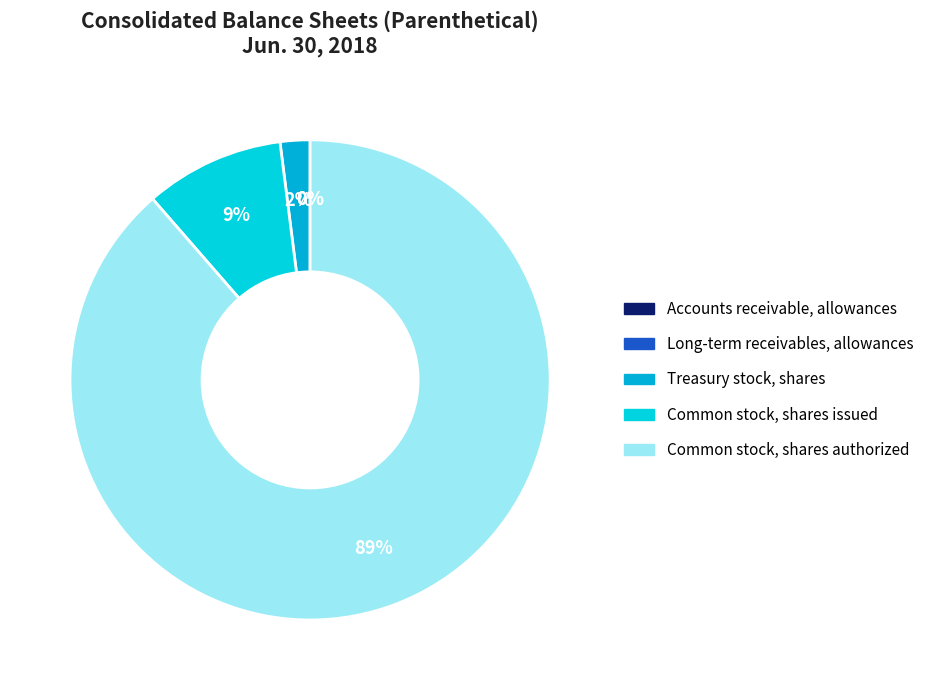

What is the change in value from Long-term receivables, allowances to Treasury stock, shares?

+13584694.8